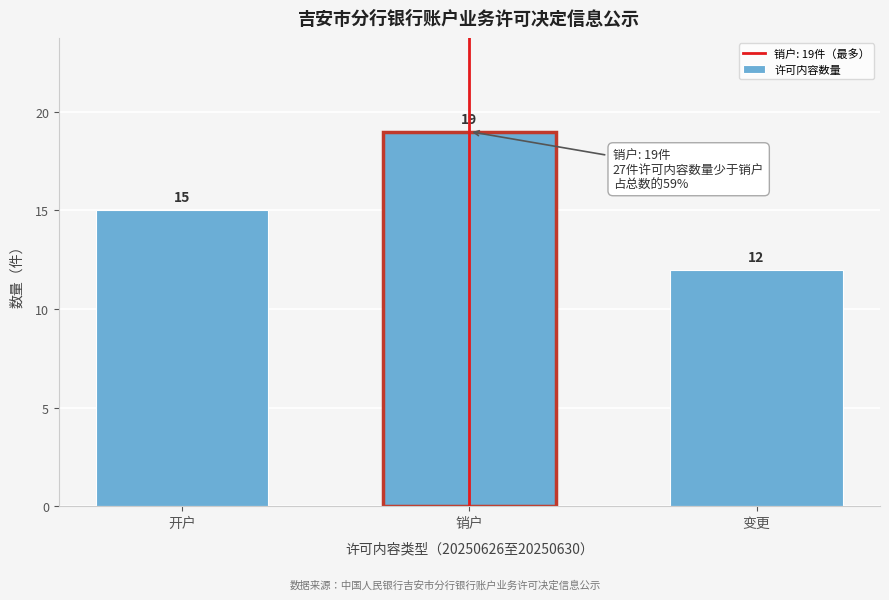

Reading left to right, transcribe all the data shown in this chart.

开户=15	销户=19	变更=12